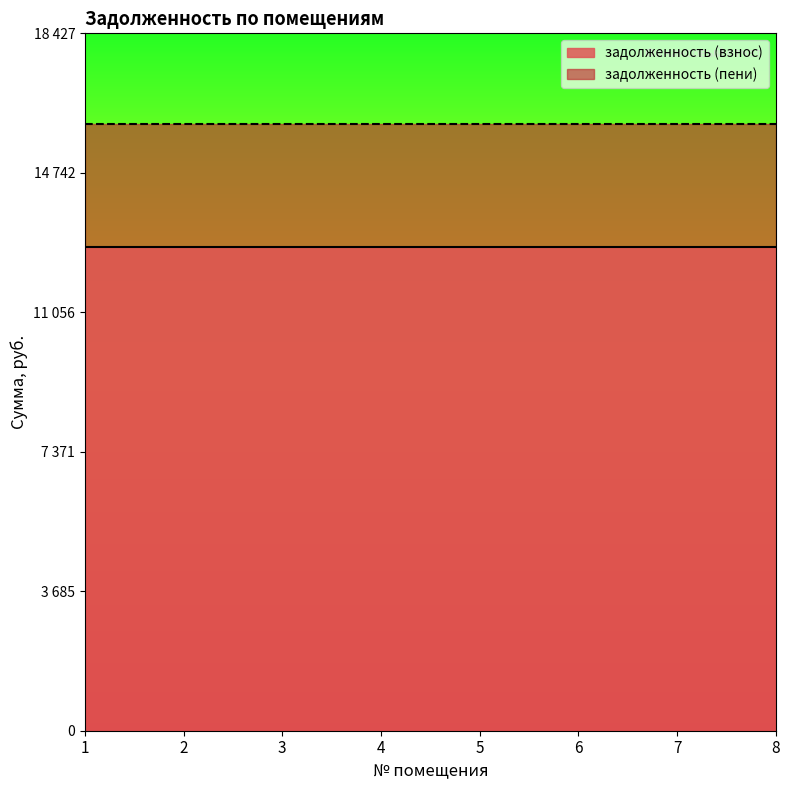

How many lines are shown in the chart?

2